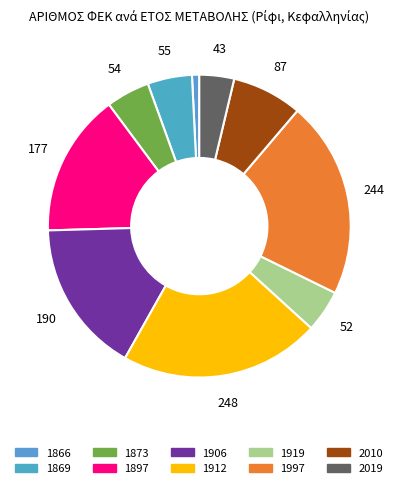

Is there a majority slice in this chart?

No